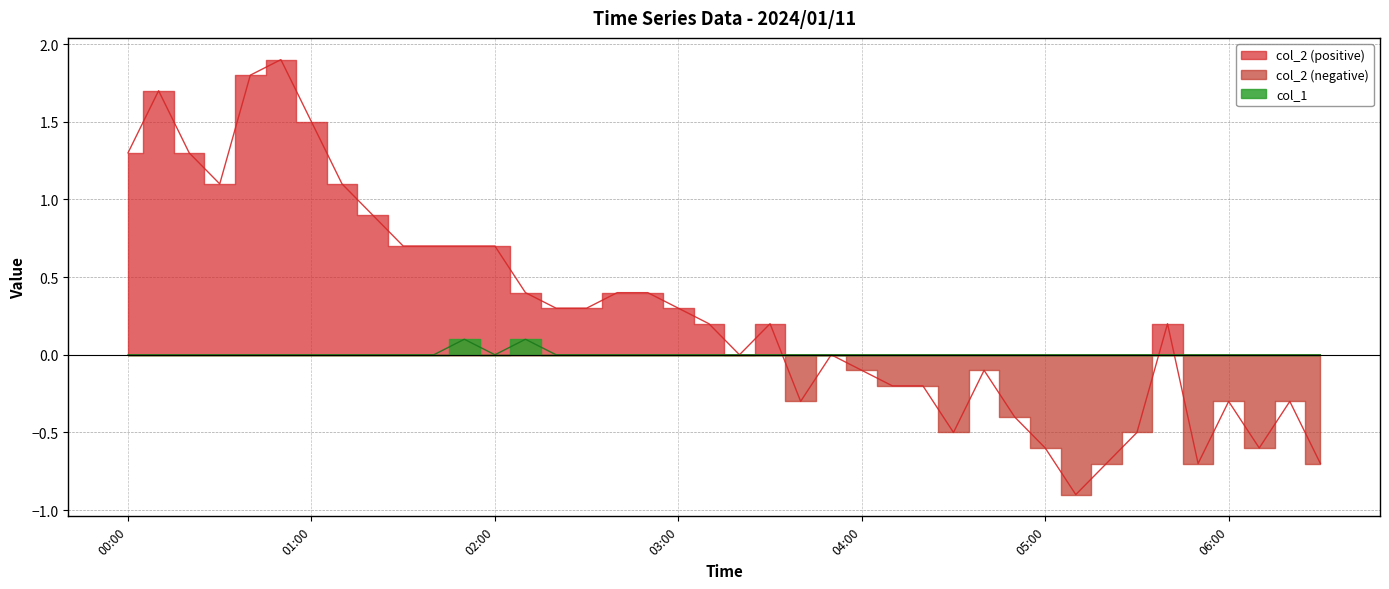

What is the label of the 22nd point from the left?

03:30